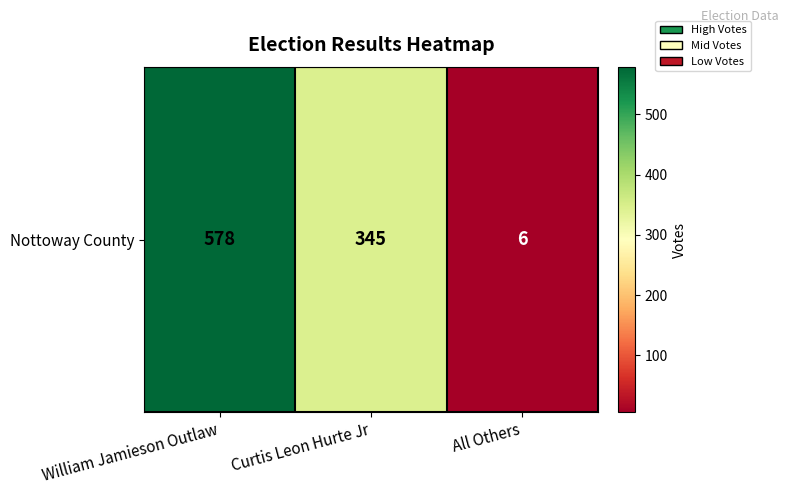

What is the change in value from William Jamieson Outlaw to Curtis Leon Hurte Jr?

-233